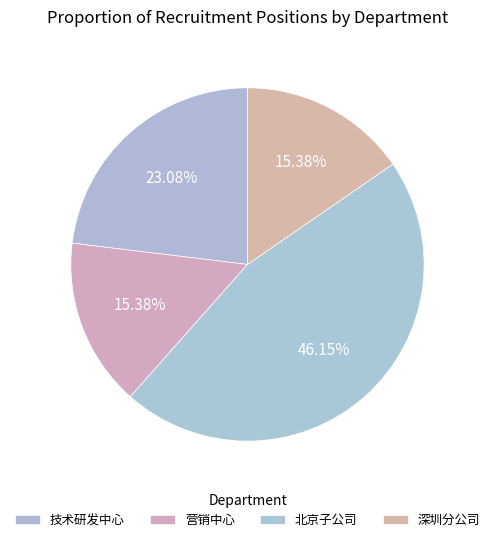

Which has a higher value, 技术研发中心 or 北京子公司?

北京子公司